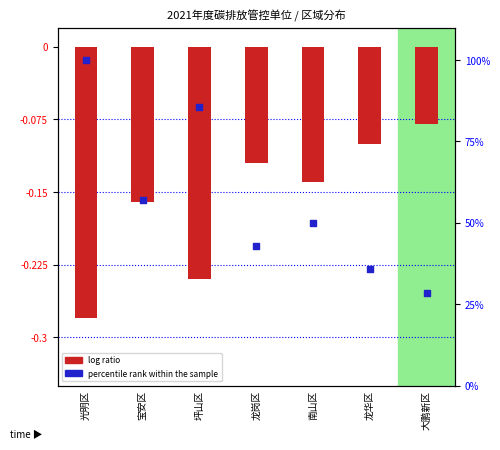

At which category is the sum across all series the highest?

光明区